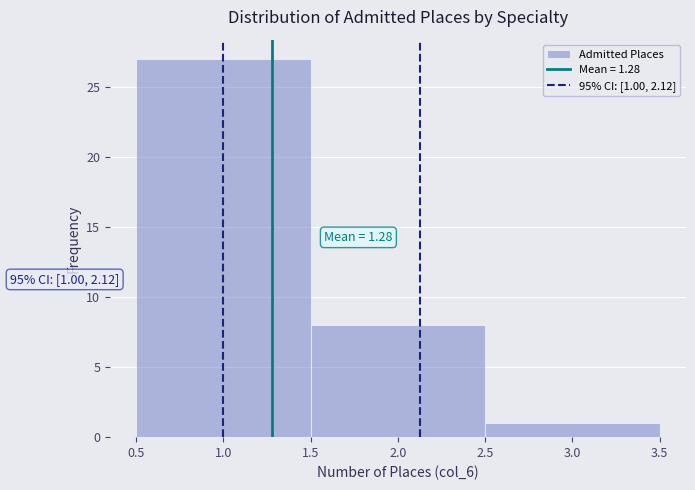

Over which range of the x-axis is the bar tallest?

0.5 to 1.5